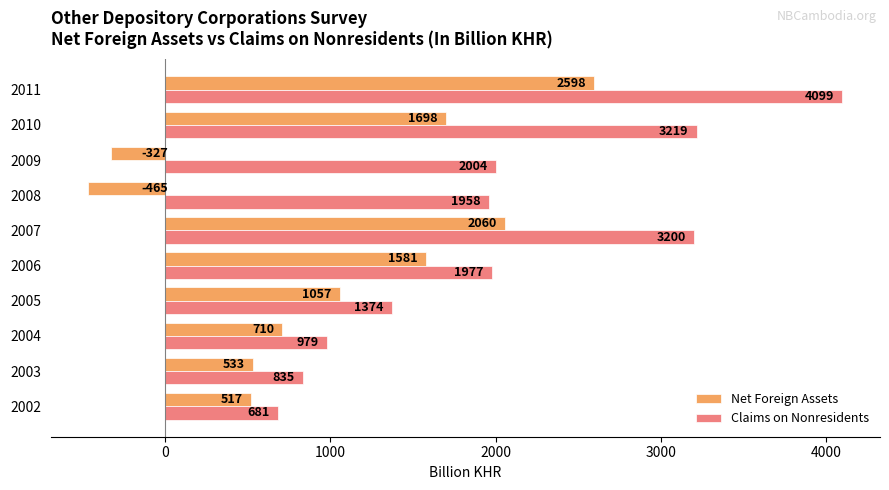

List the series in order of their peak value, lowest first.

Net Foreign Assets, Claims on Nonresidents